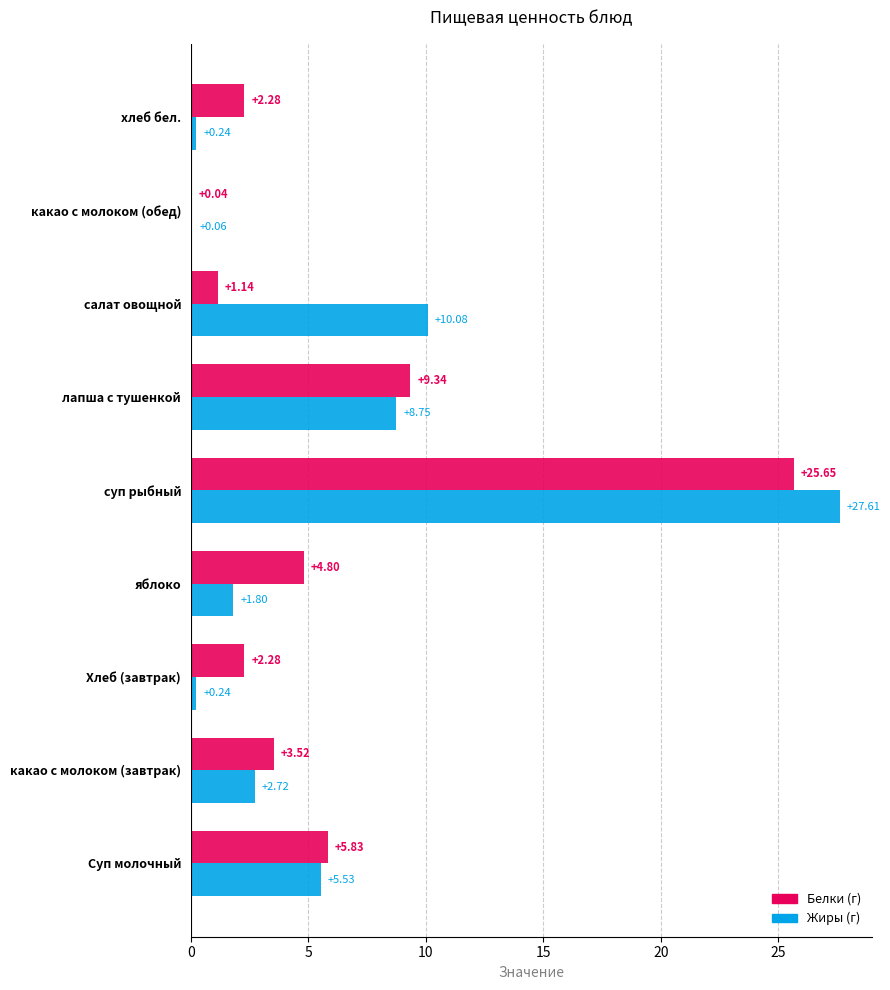

Which label corresponds to the largest value in the chart?

суп рыбный